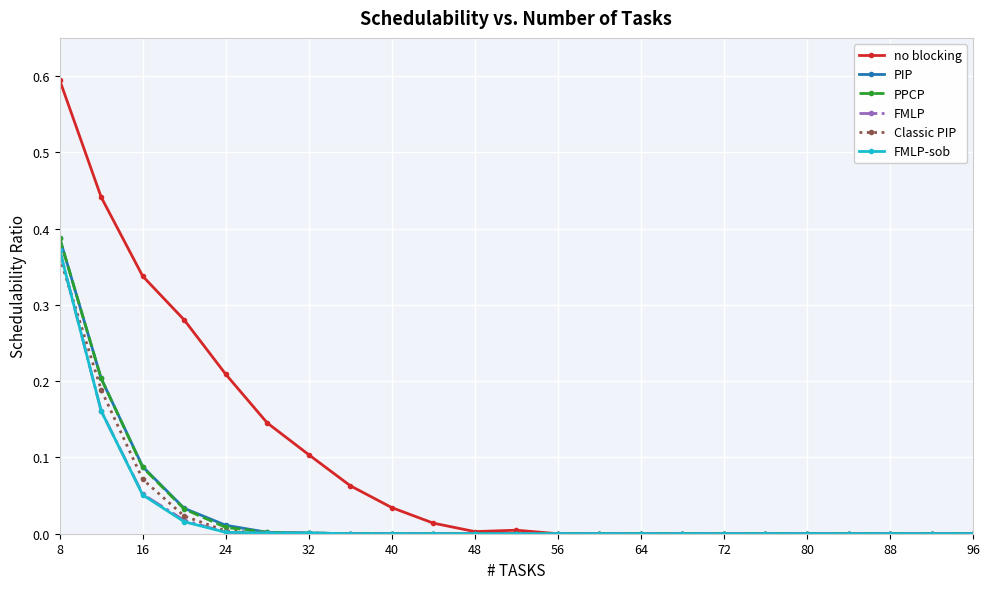

Which series has the largest range (max minus min)?

no blocking